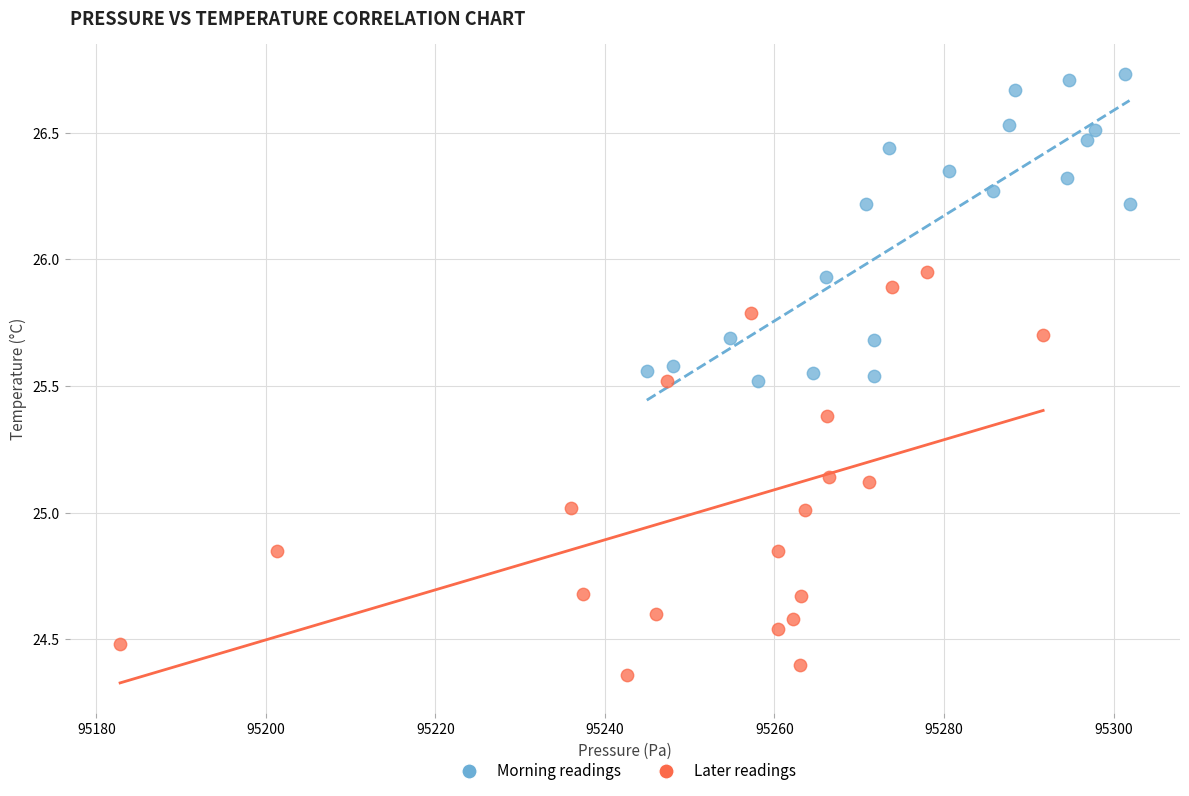

Which series has the widest spread of Y values?

Later readings